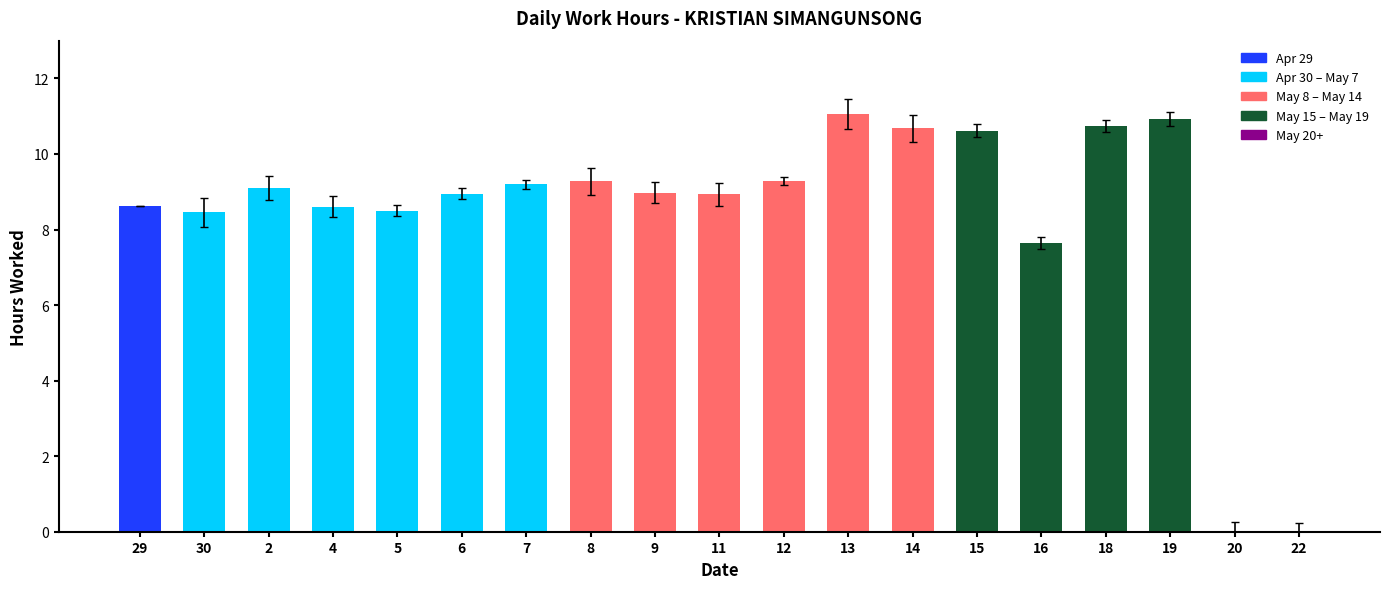

Between 4 and 19, which is larger?

19